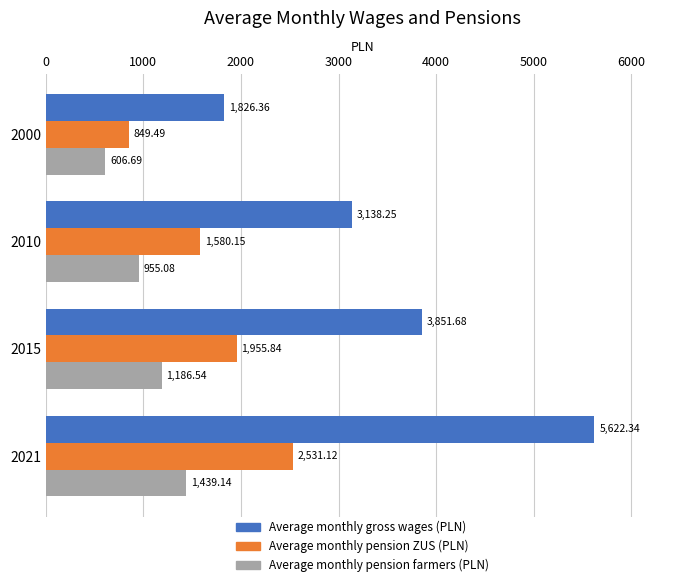

Which series has the largest total across all categories?

Average monthly gross wages (PLN)